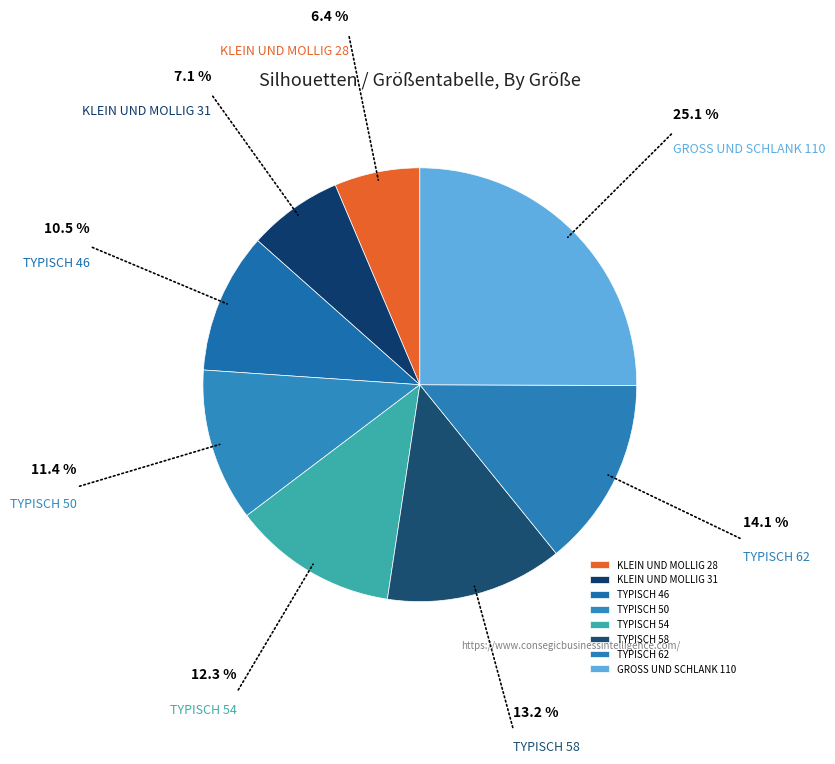

Approximately how many times larger is the value at GROSS UND SCHLANK 110 compared to TYPISCH 54?

2.0